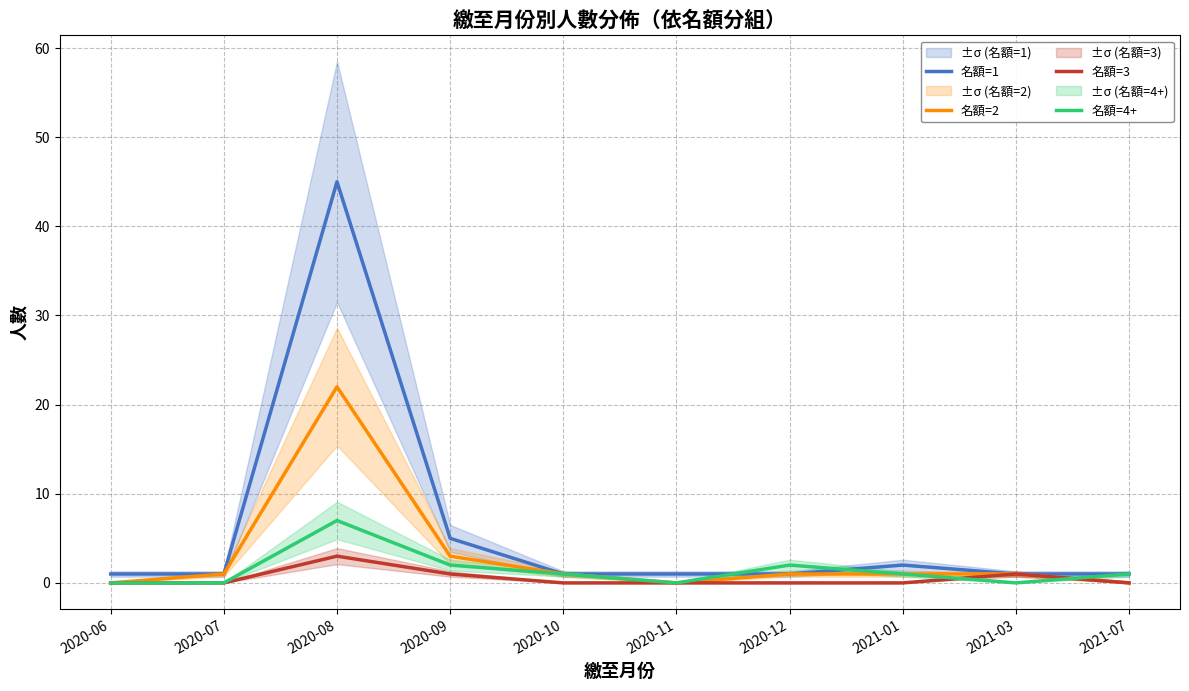

Reading left to right, what are all the values shown in this chart?

名額=1: 1	1	45	5	1	1	1	2	1	1
名額=2: 0	1	22	3	1	0	1	1	1	0
名額=3: 0	0	3	1	0	0	0	0	1	0
名額=4+: 0	0	7	2	1	0	2	1	0	1